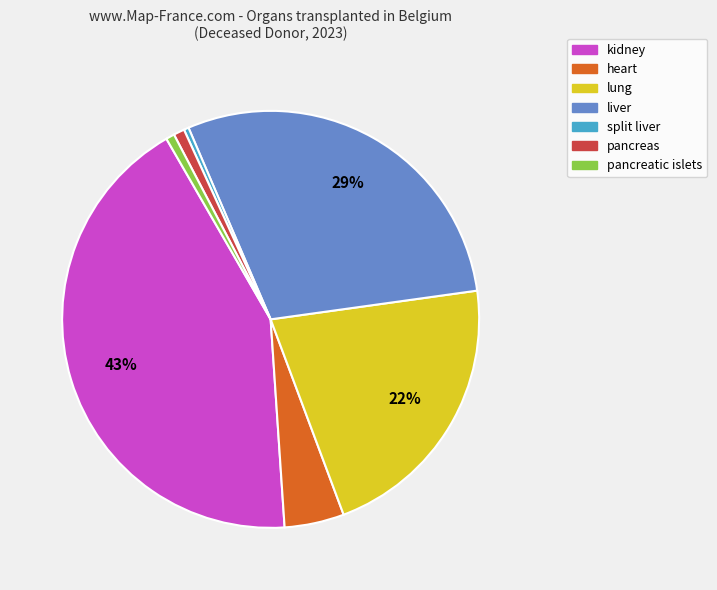

Which slice is the largest?

kidney